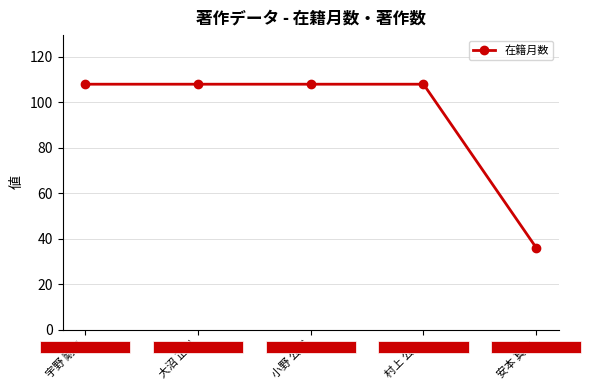

Approximately how many times larger is the value at 大沼 正樹 compared to 宇野 剛史?

1.0